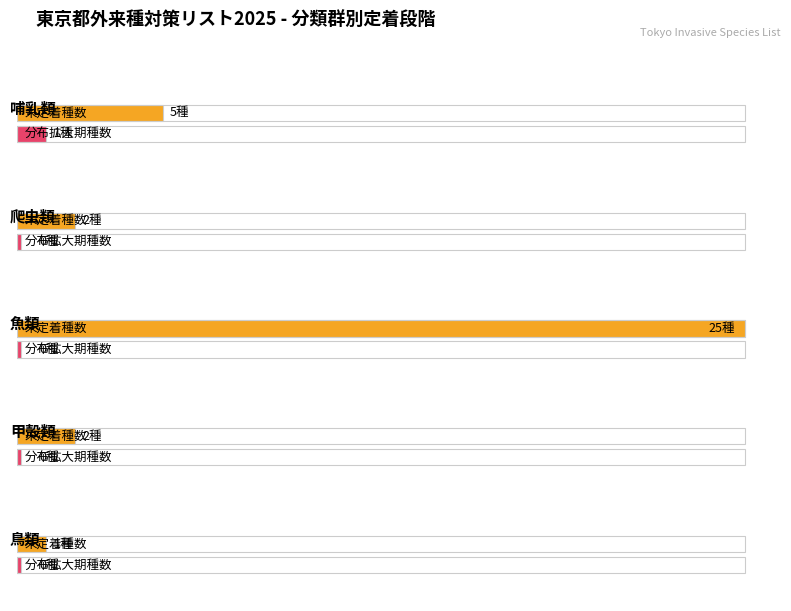

Count the Maximum utilization values in the range 24 to 67.

3